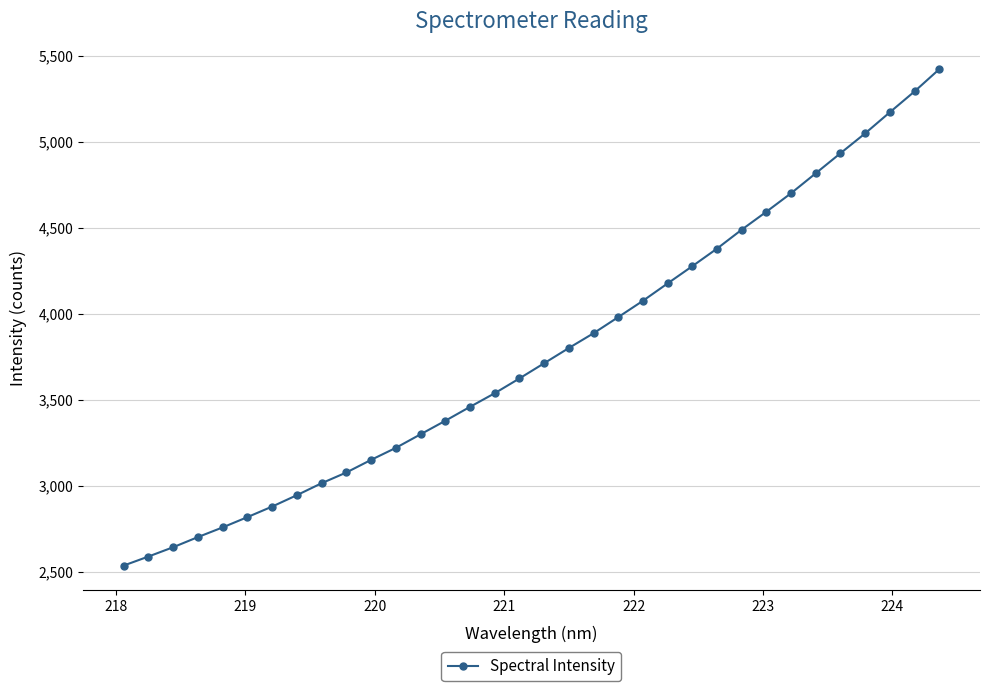

What is the minimum value shown in the chart?

2535.8